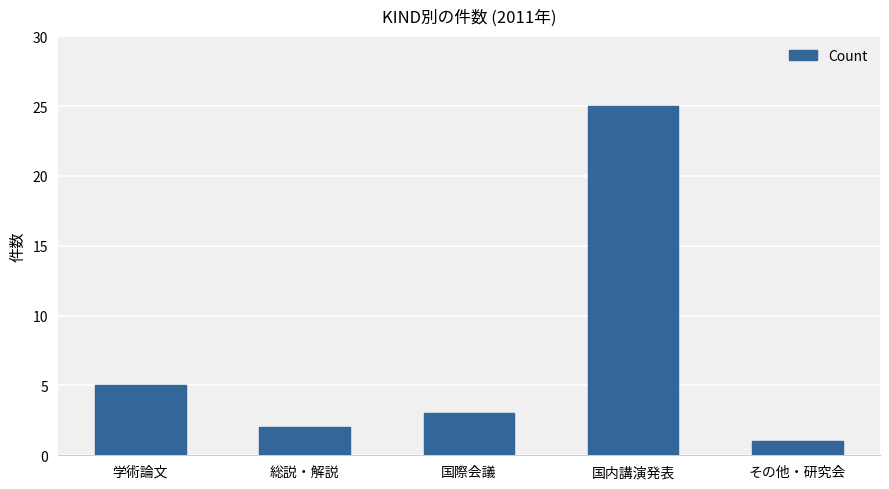

True or false: the data shows 2 at 総説・解説.

True